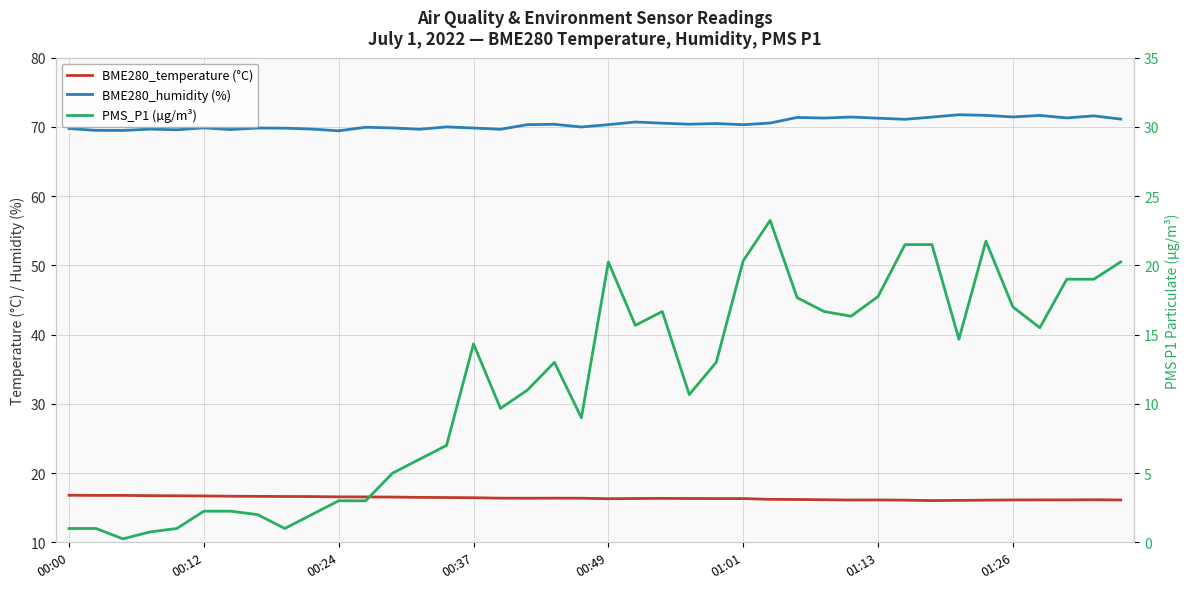

Rank the categories by BME280_humidity (%) value from highest to lowest.

33, 34, 36, 38, 35, 29, 32, 27, 37, 28, 30, 39, 31, 21, 26, 22, 24, 23, 18, 17, 20, 25, 14, 19, 11, 01:01, 12, 01:26, 15, 8, 00:00, 9, 00:37, 13, 16, 01:13, 00:49, 00:12, 00:24, 10